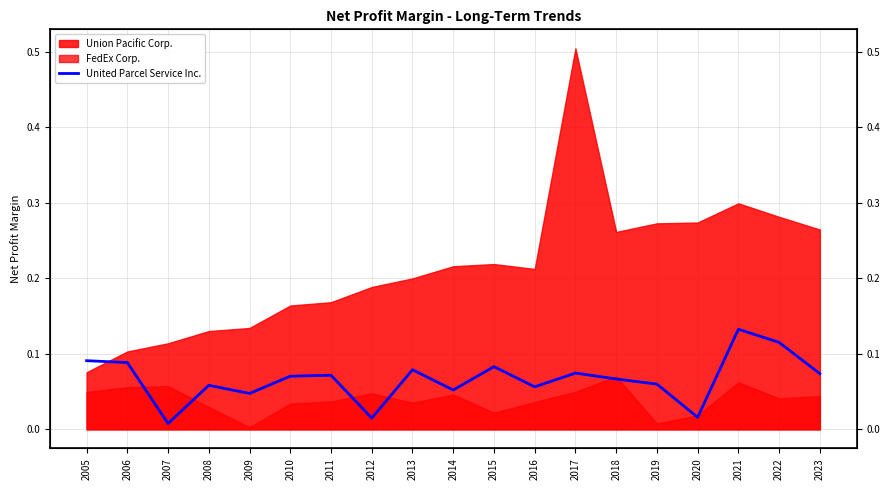

Reading left to right, extract all data points from this chart.

0.1	0.1	0.0	0.1	0.0	0.1	0.1	0.0	0.1	0.1	0.1	0.1	0.1	0.1	0.1	0.0	0.1	0.1	0.1